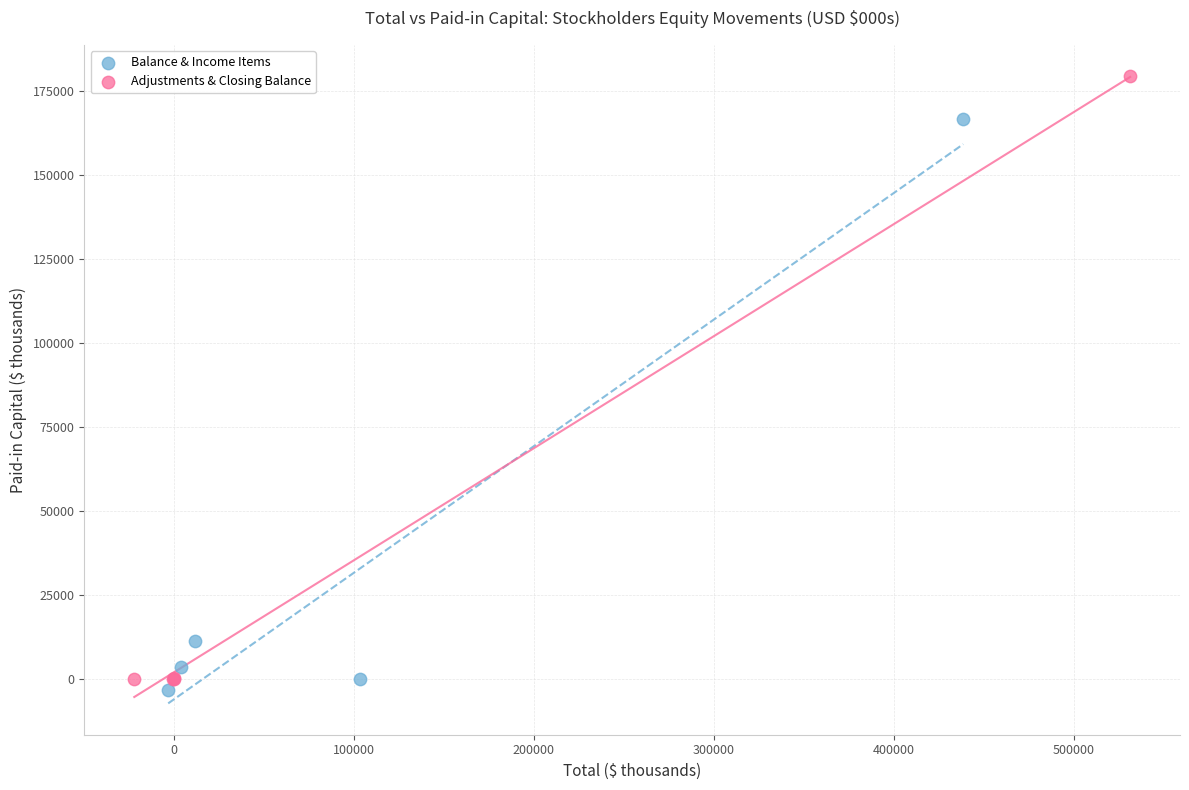

Which series has the widest spread of Y values?

Adjustments & Closing Balance